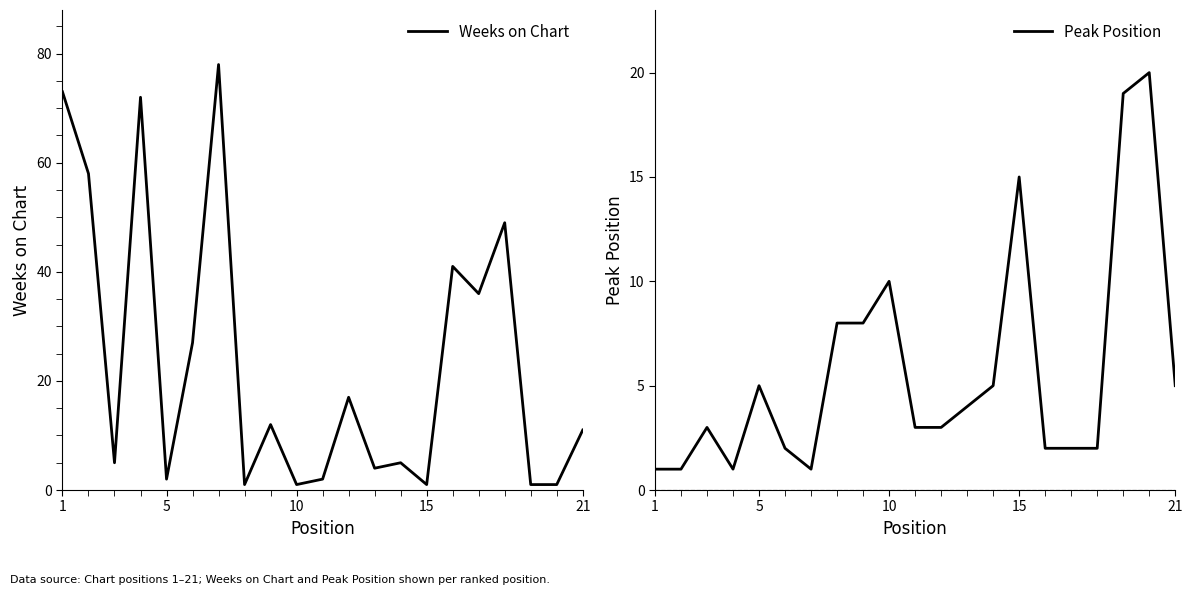

What is the maximum value shown in the chart?

78